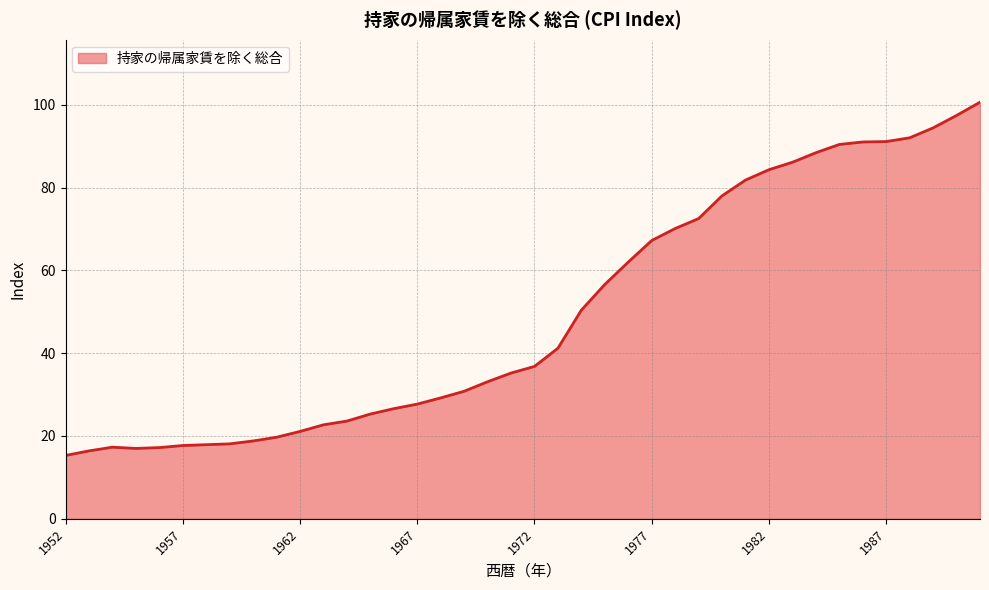

What is the difference between the maximum and minimum values?

85.3